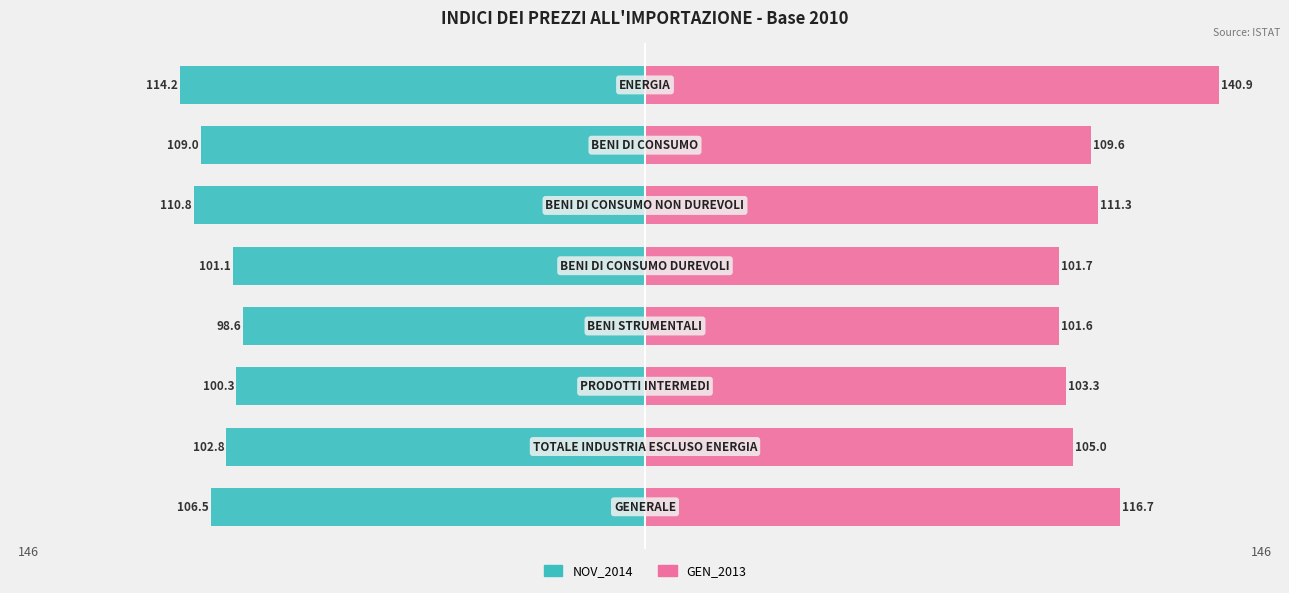

How many distinct data groups are displayed?

2